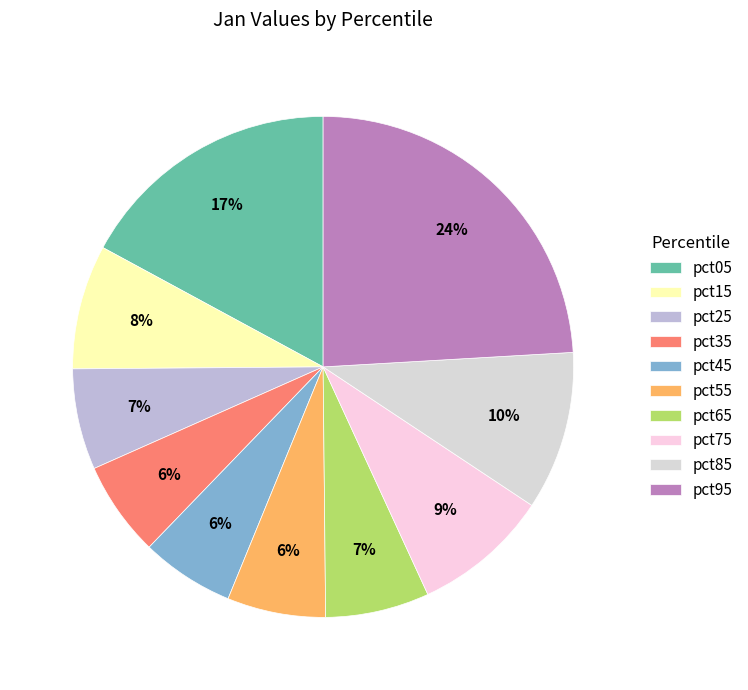

Is pct35 the majority of the pie?

No